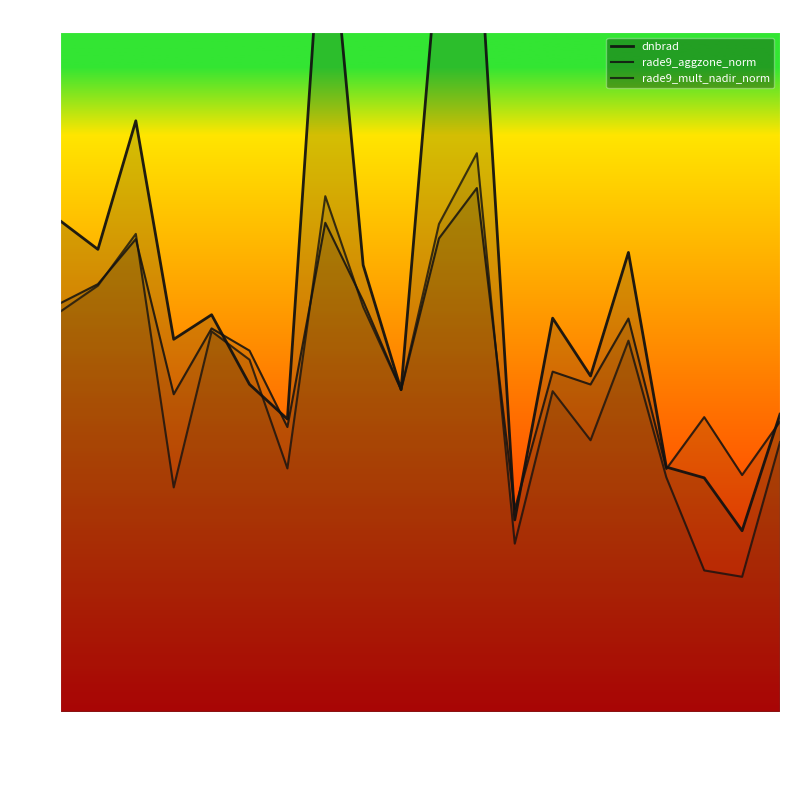

At which category is the sum across all series the highest?

11